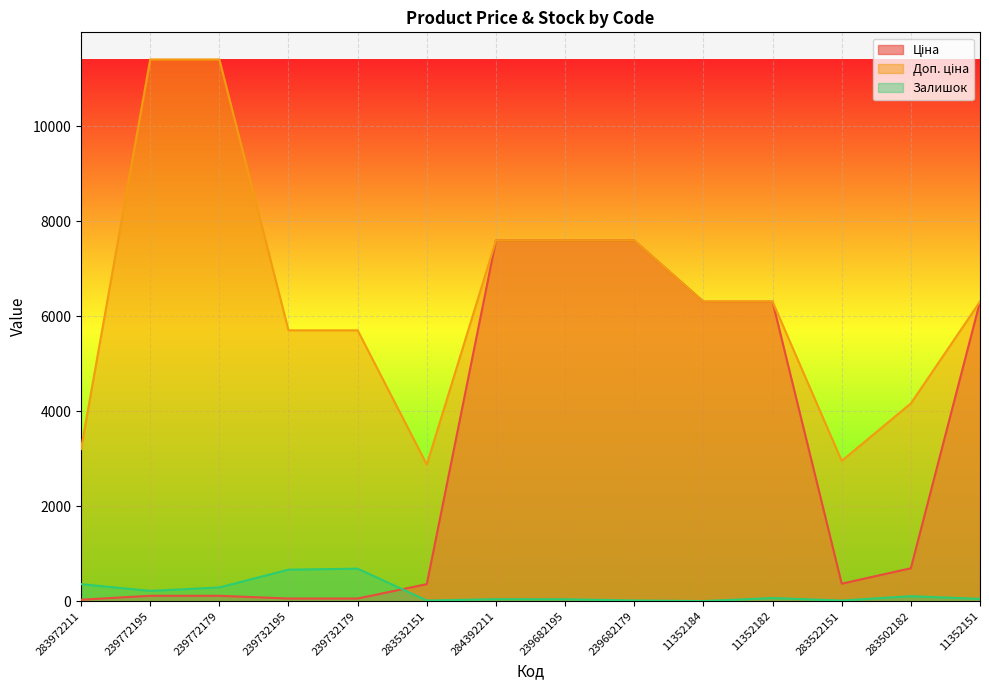

Is the value of Доп. ціна at 283972211 greater than the value of Ціна at 11352182?

No